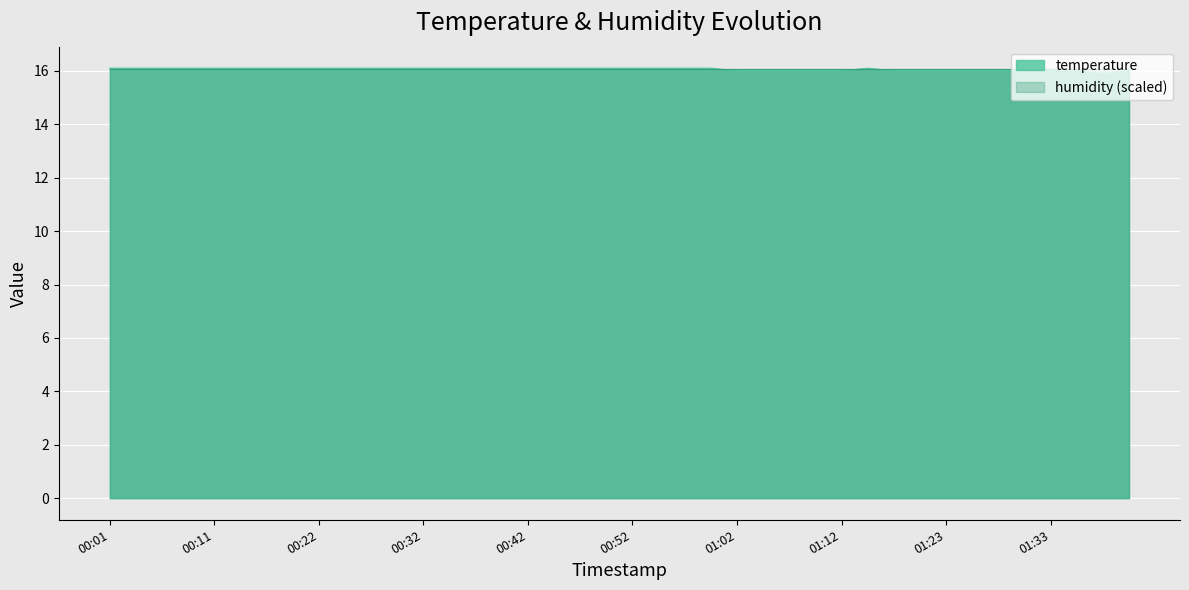

What is the smallest value displayed?

15.9